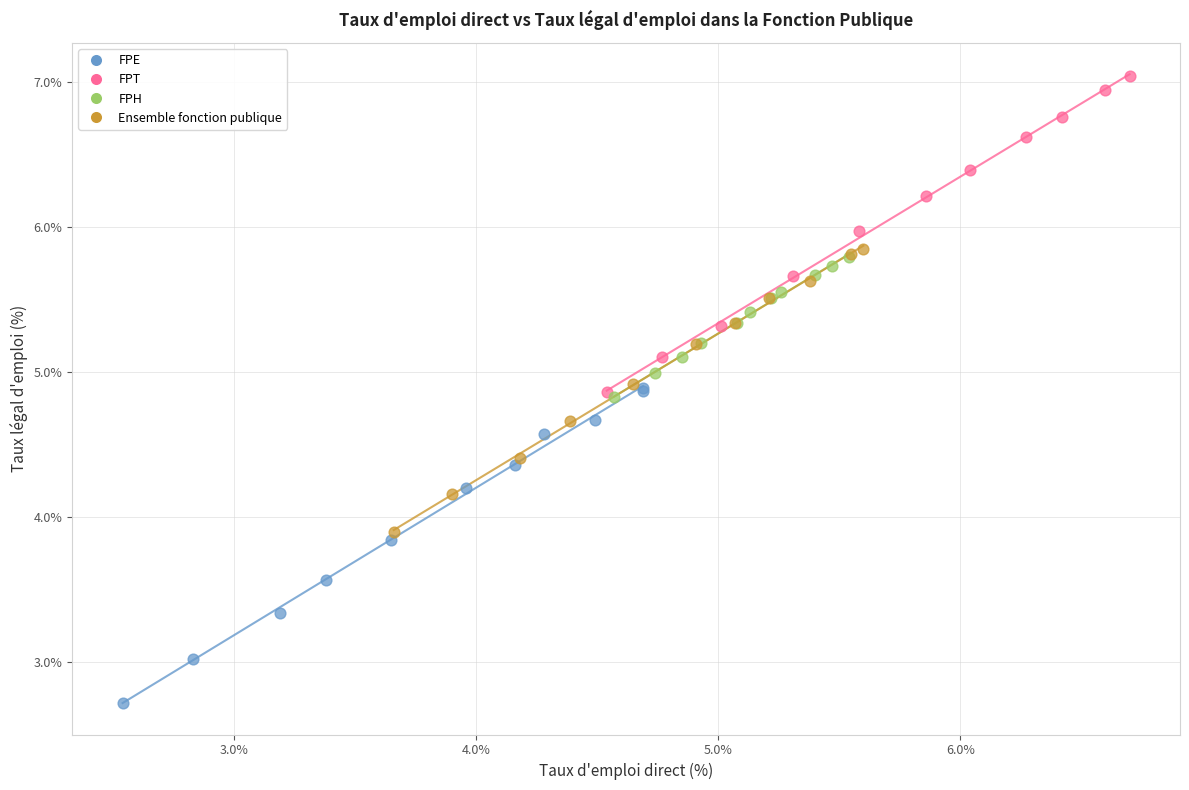

Which series reaches the maximum Y coordinate?

FPT